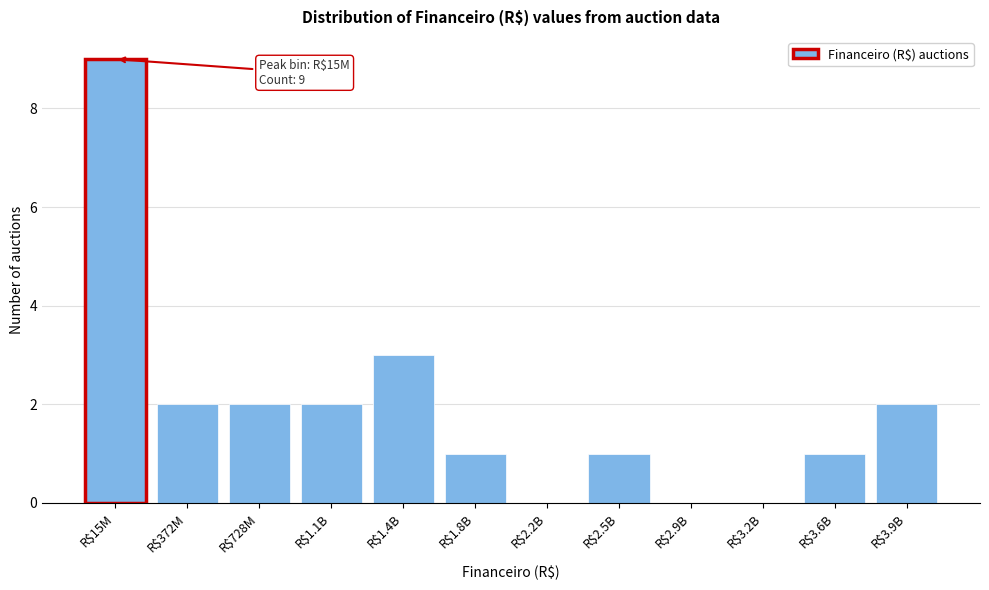

Is it true that the value at R$3.9B is 2?

True